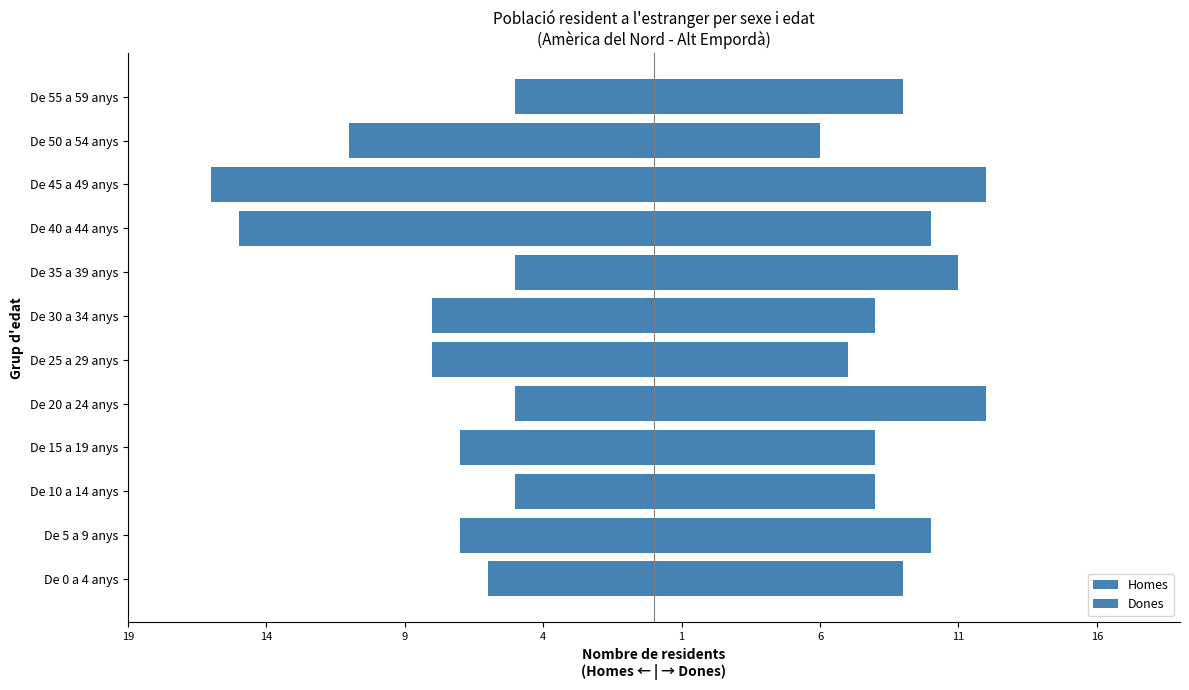

How many data points in Dones are above 9?

5